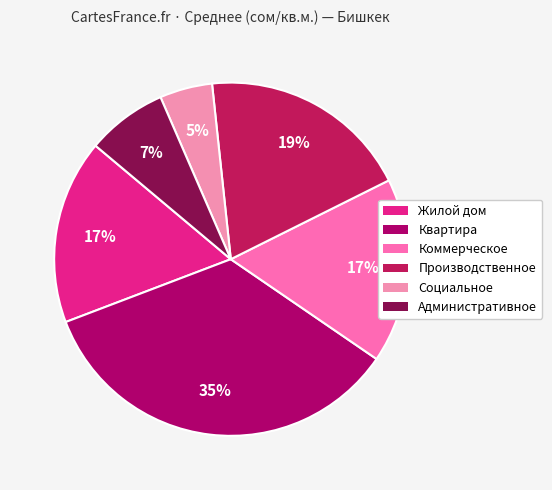

Rank the categories by value from highest to lowest.

Квартира, Производственное, Коммерческое, Жилой дом, Административное, Социальное